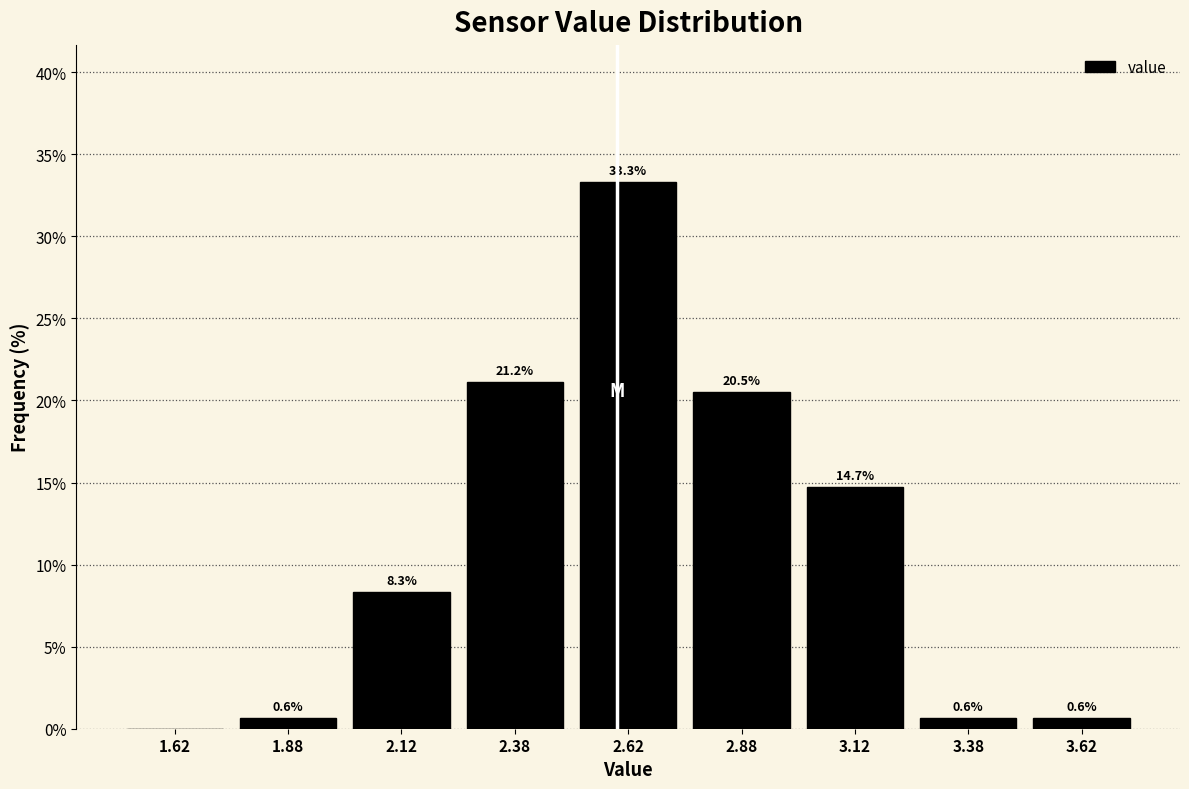

Which range on the x-axis has the tallest bar?

2.50 to 2.75